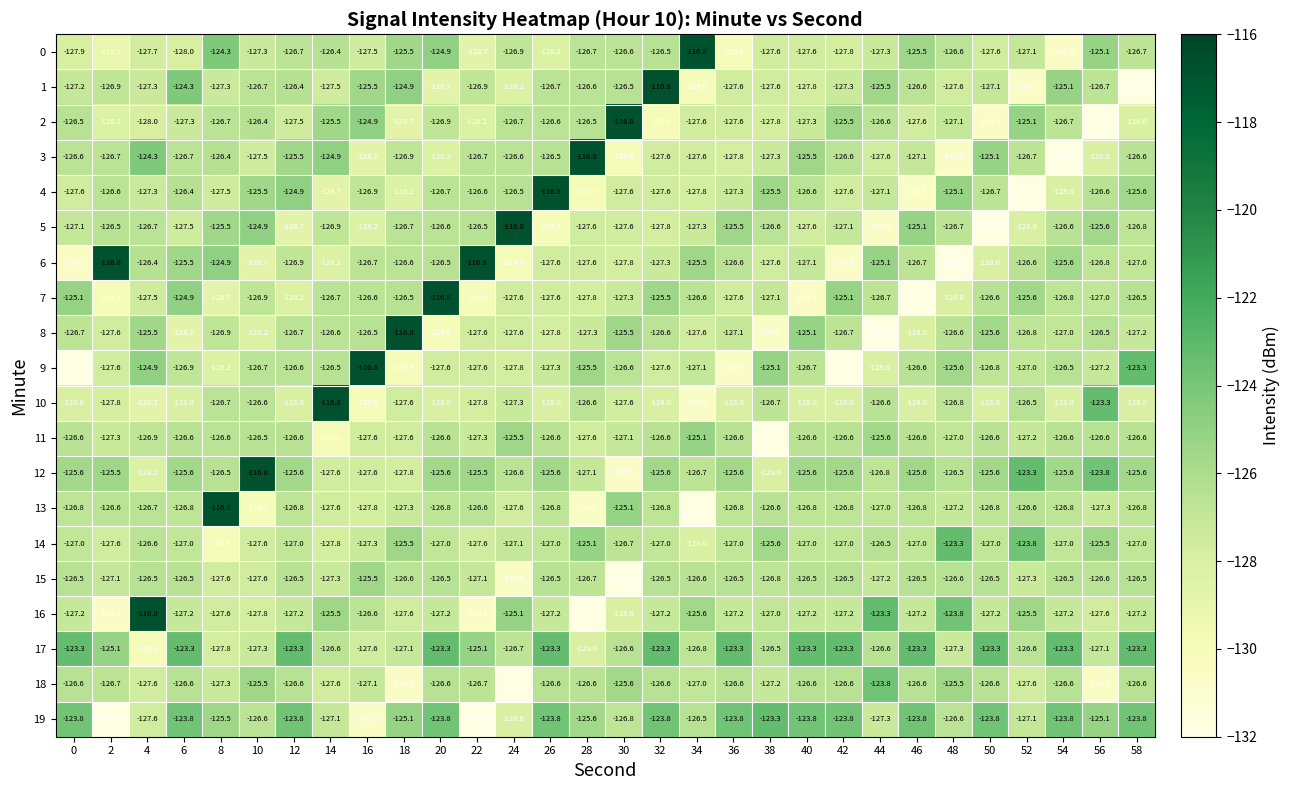

At how many categories does at least one series exceed -126?

30